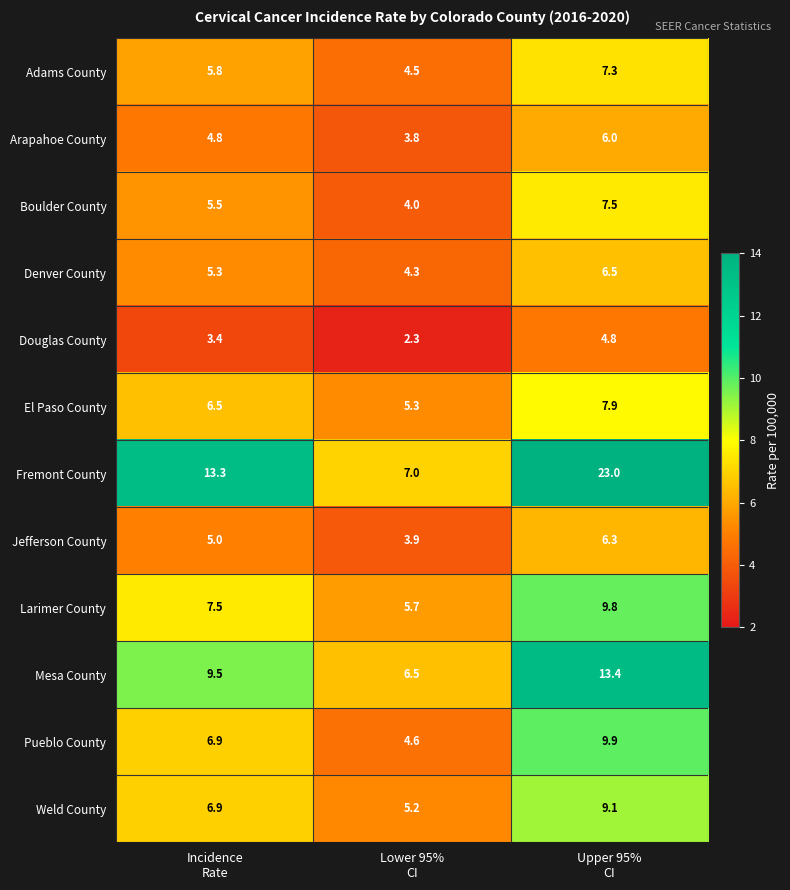

What is the sum of all Weld County values?

21.2